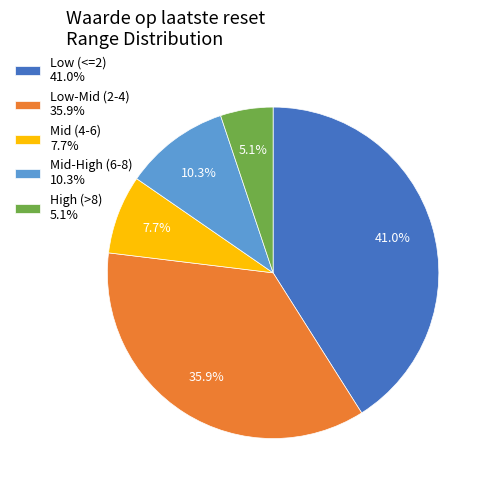

Does any single category account for the majority?

No